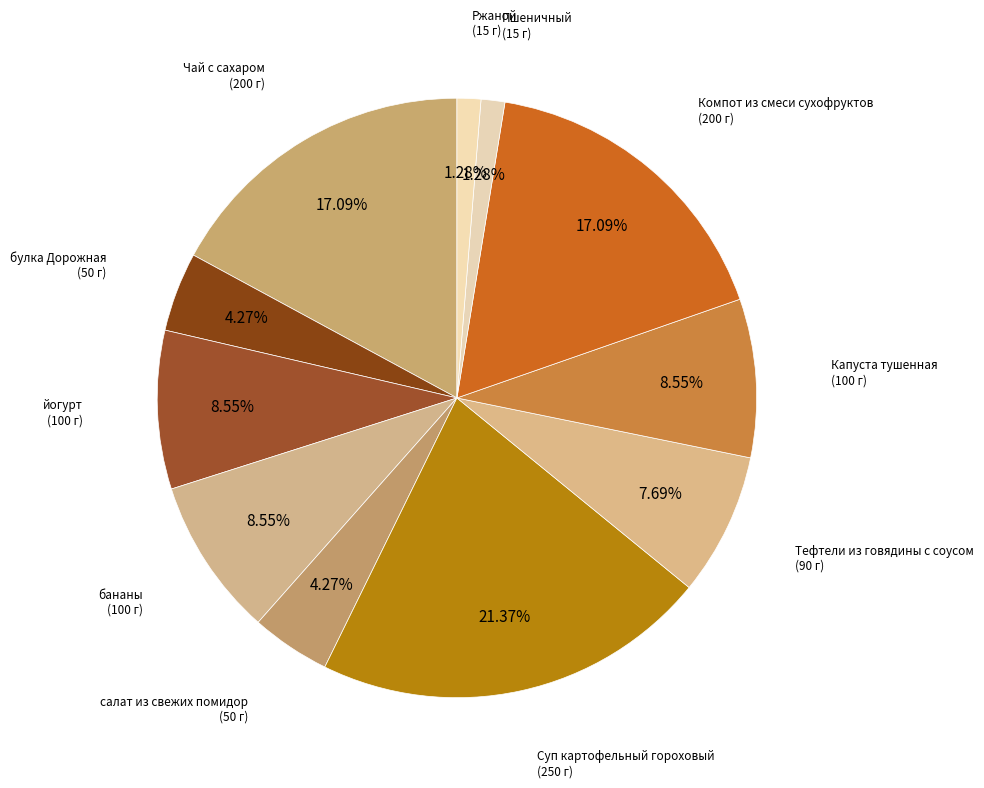

To the nearest percent, what is the difference between the Пшеничный and йогурт slice percentages?

7%